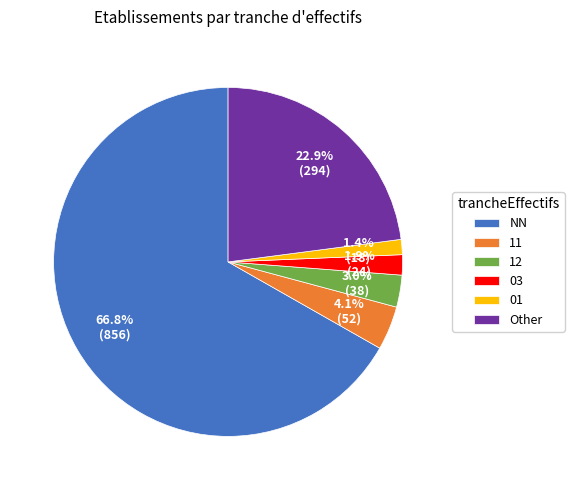

Which category accounts for the majority?

NN